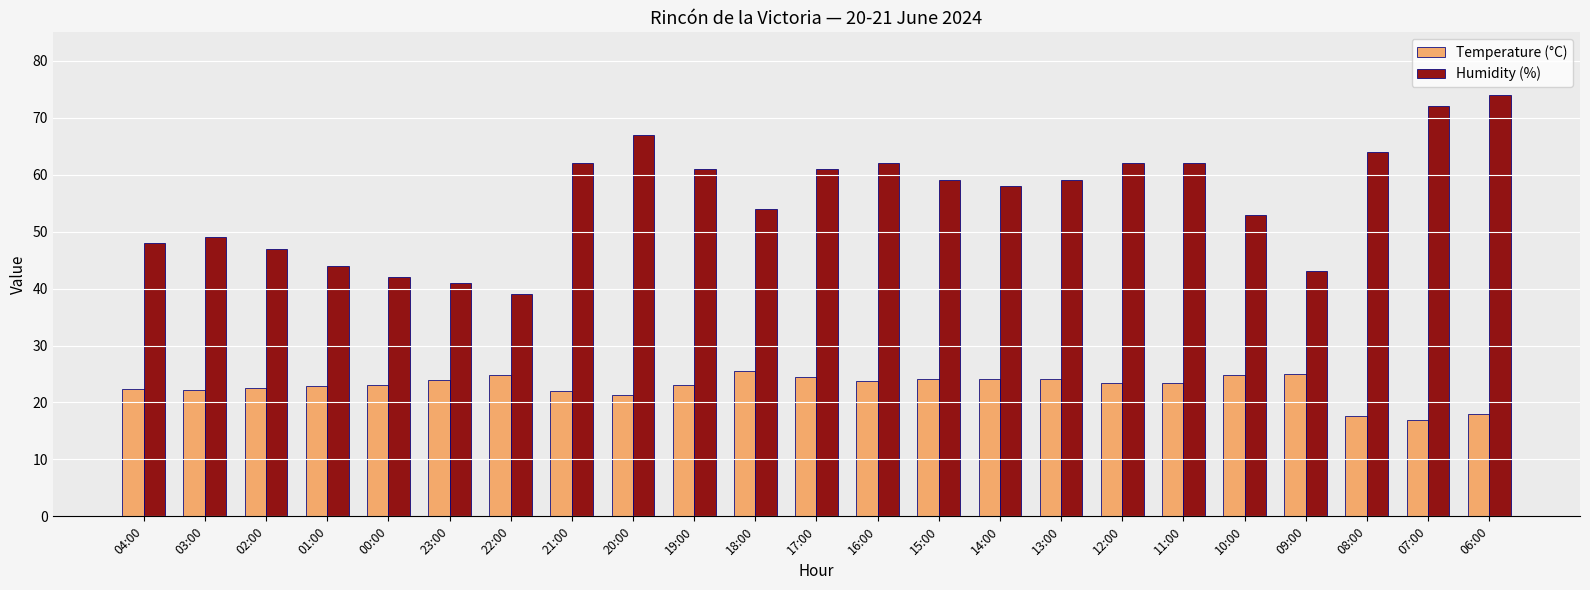

What is the minimum value shown in the chart?

17.0